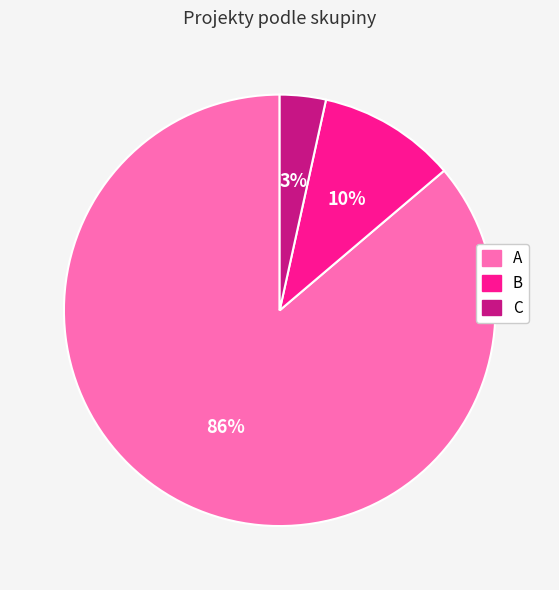

Count the number of slices in the pie.

3